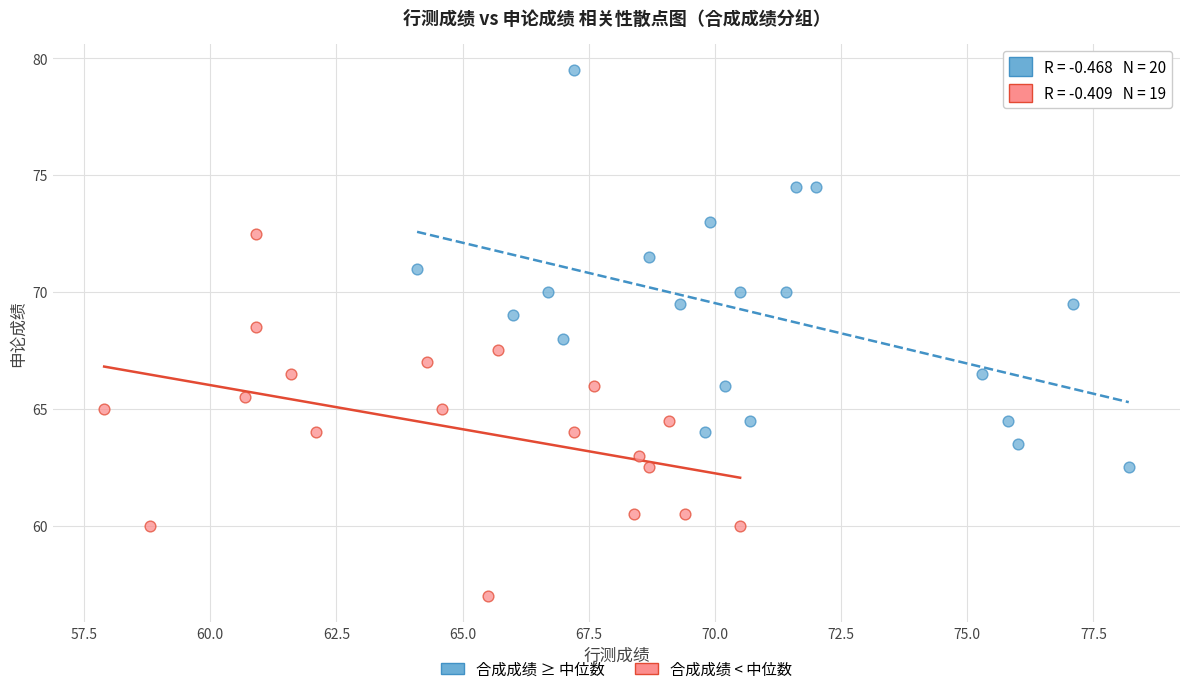

Which series has the largest Y range (max minus min)?

合成成绩 ≥ 中位数